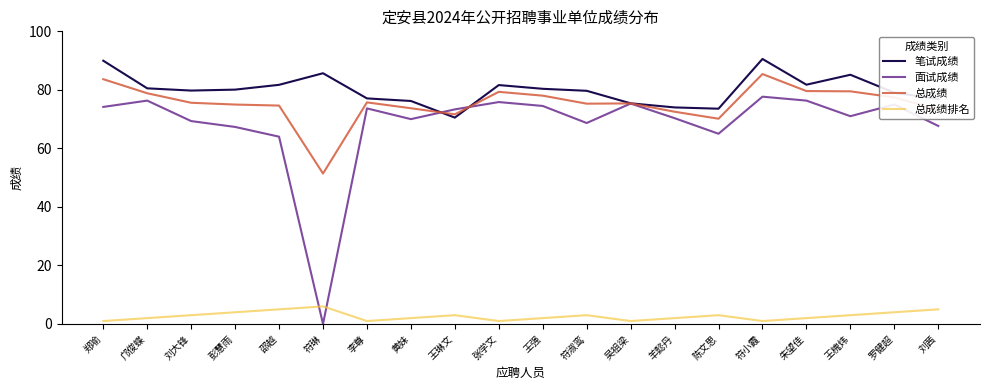

Where is the first local minimum for 面试成绩?

符琳